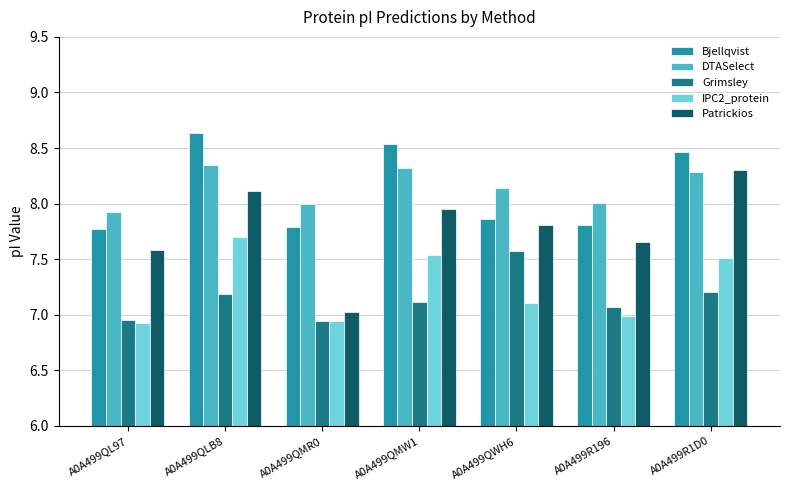

How many distinct data groups are displayed?

5